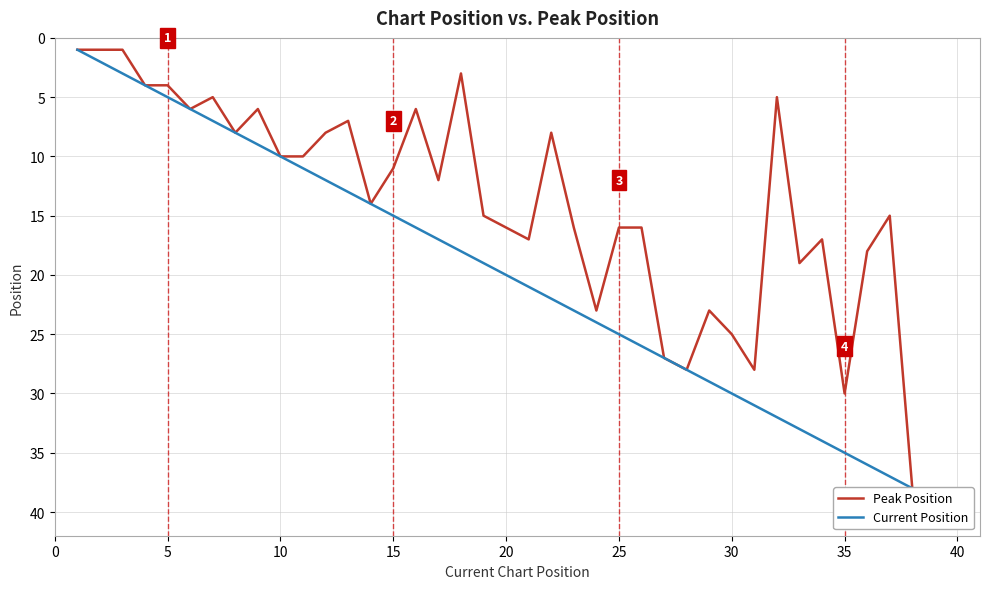

How many data points in Current Position are less than 21?

20